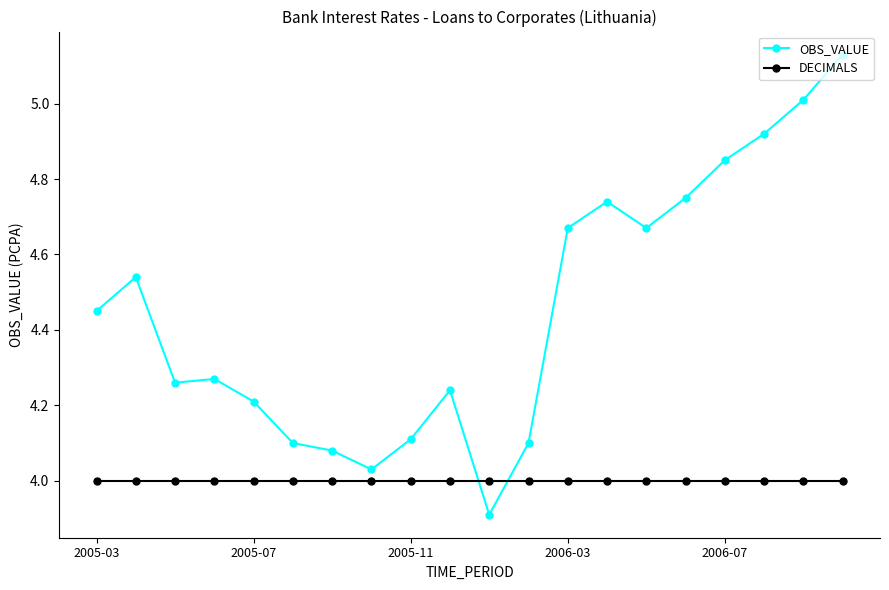

How many lines are shown in the chart?

2